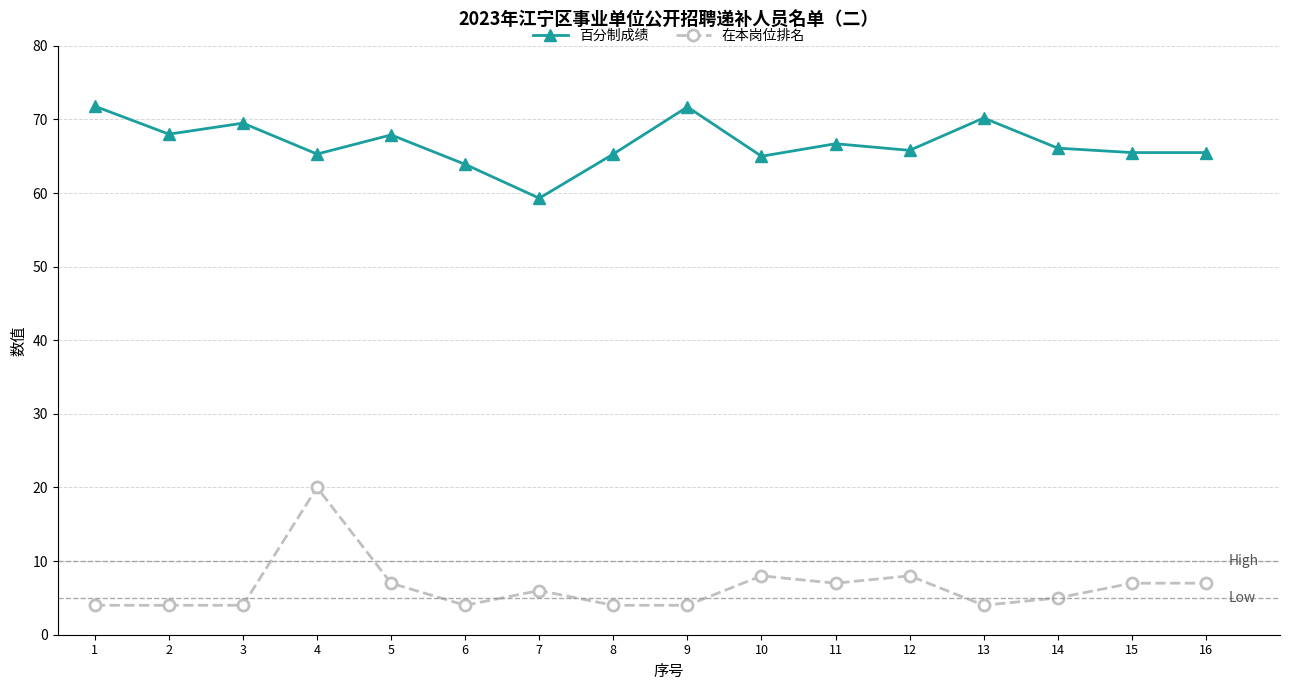

Rank the series by their average value, from highest to lowest.

百分制成绩, 在本岗位排名